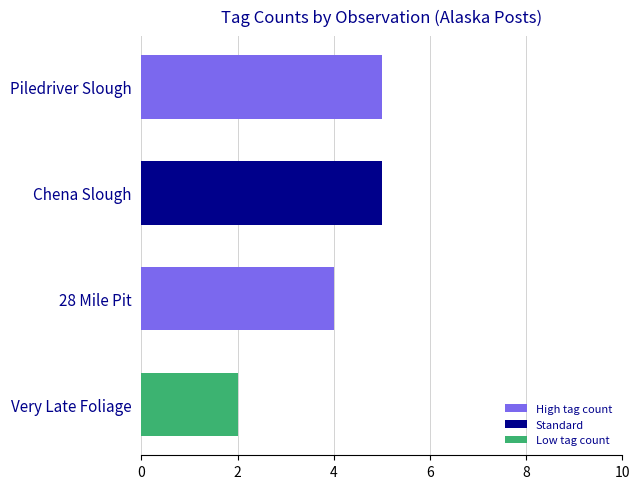

Count the values in the range 4 to 5.

3